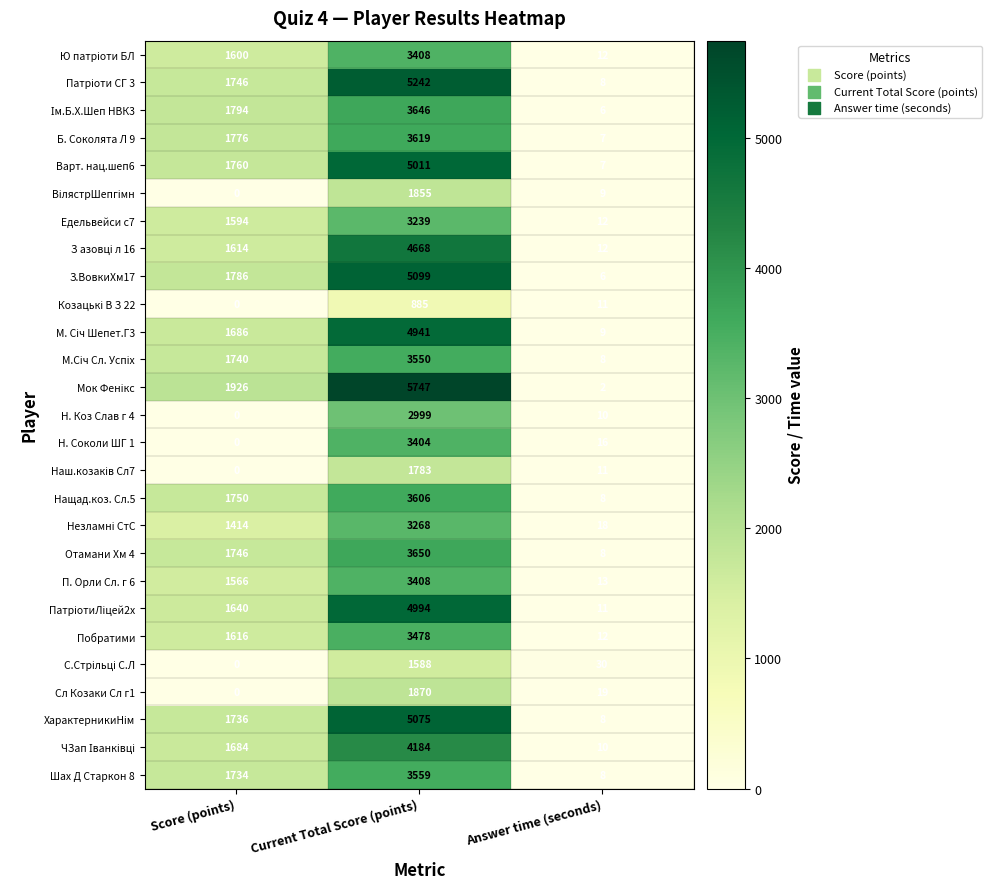

At which category is the sum across all series the highest?

Current Total Score (points)